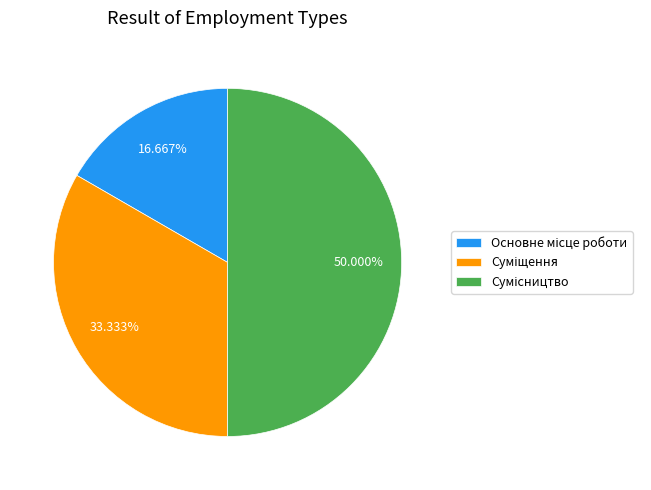

To the nearest percent, what percentage of the pie is Основне місце роботи?

17%